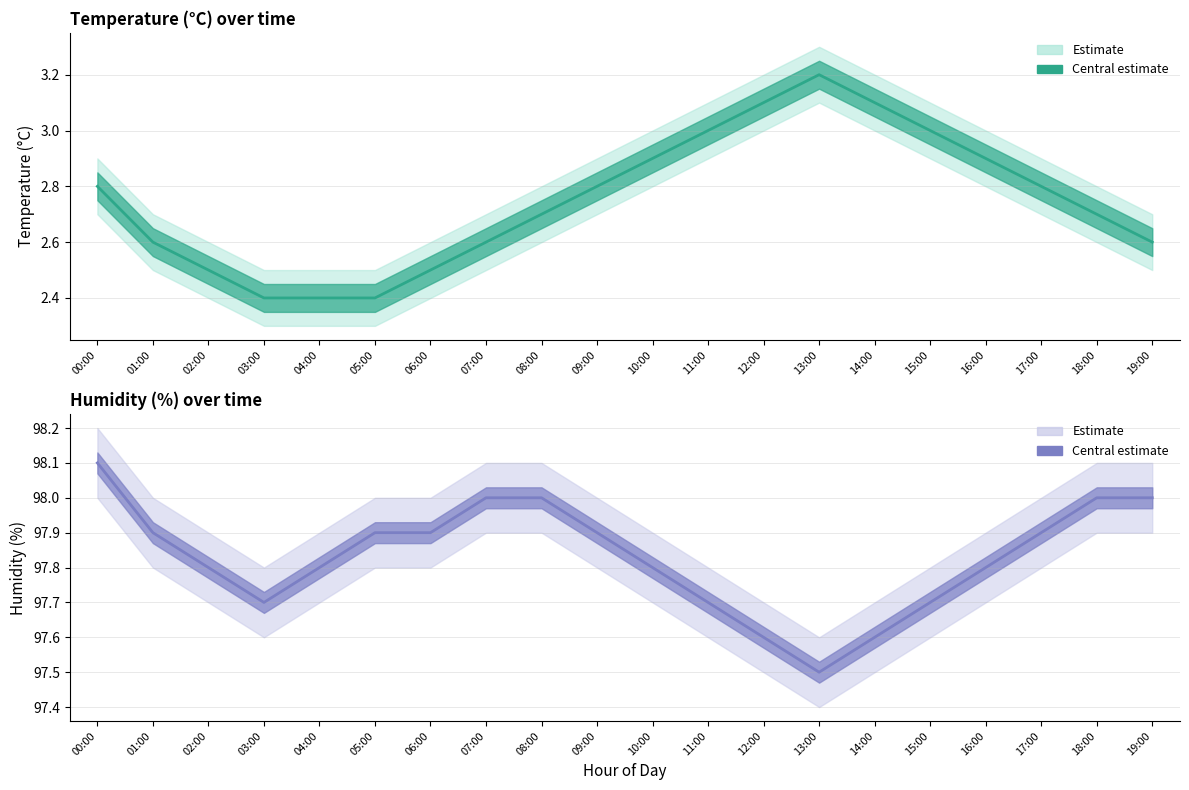

Does the chart display data point markers on the line(s)?

No